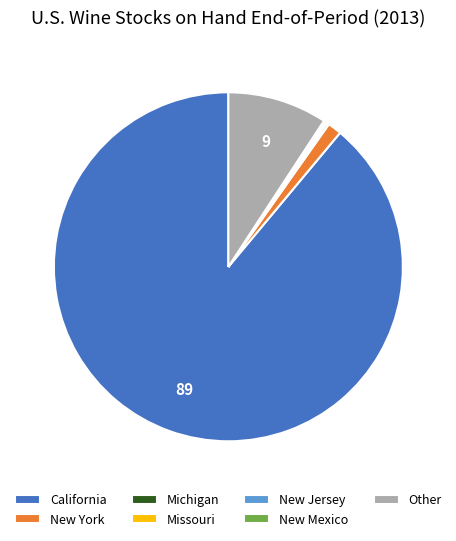

What is the largest slice in the pie chart?

California